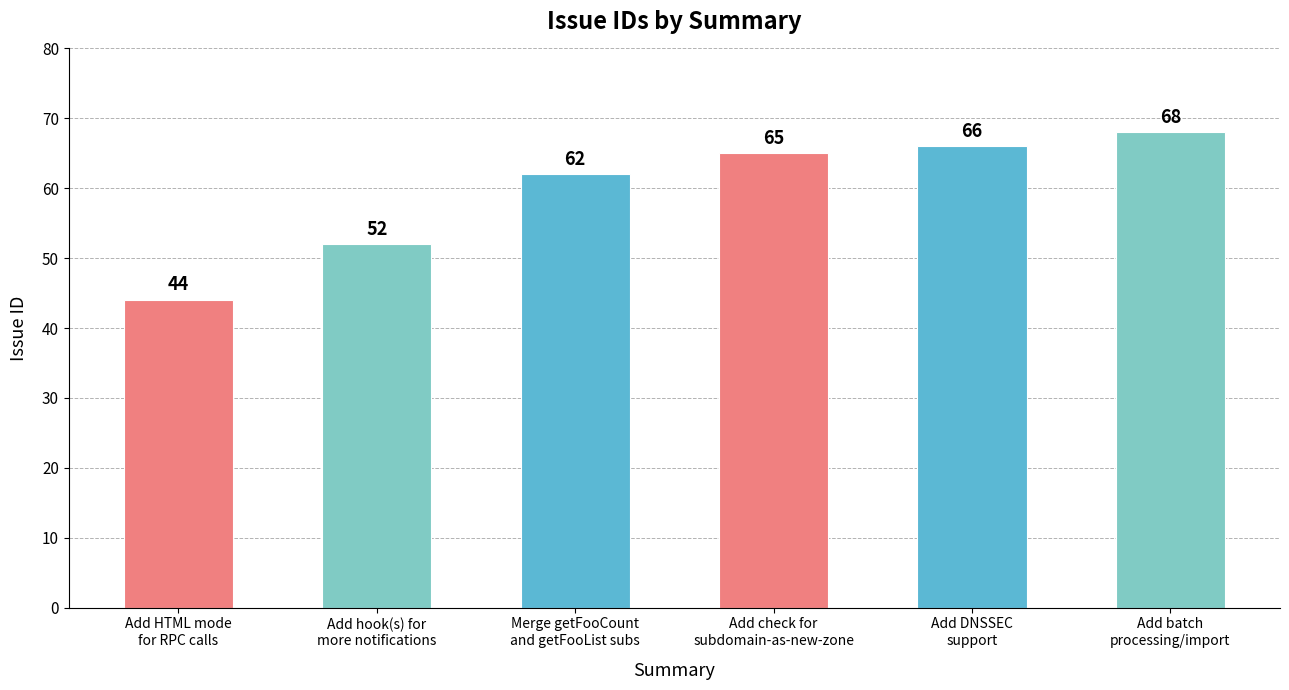

What is the maximum value shown in the chart?

68